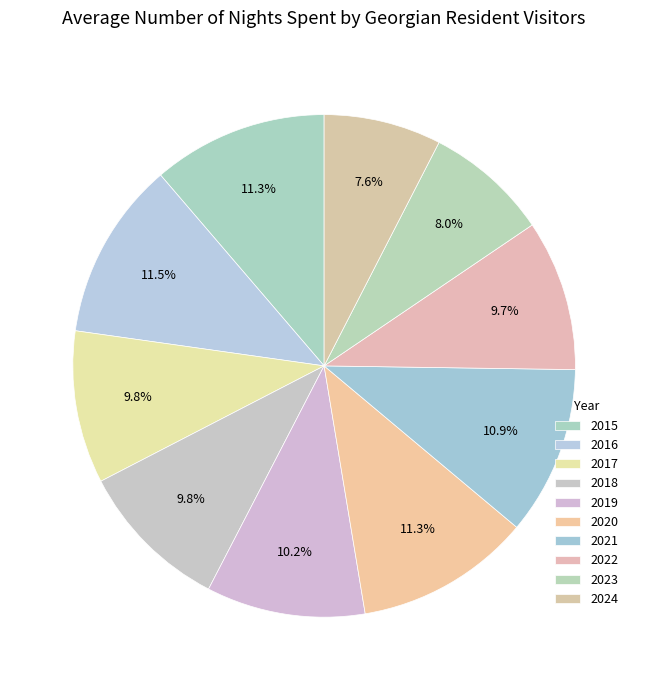

How much of the chart is everything except 2015?

88.7%